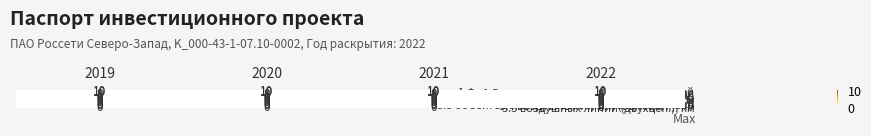

What is the spread (max minus min) of values at 2019?

10